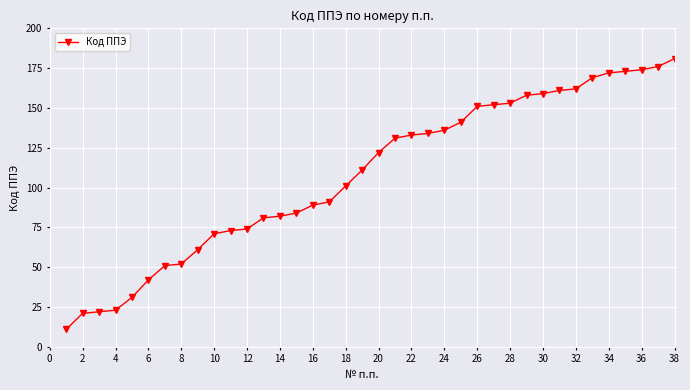

What is the maximum value shown in the chart?

181